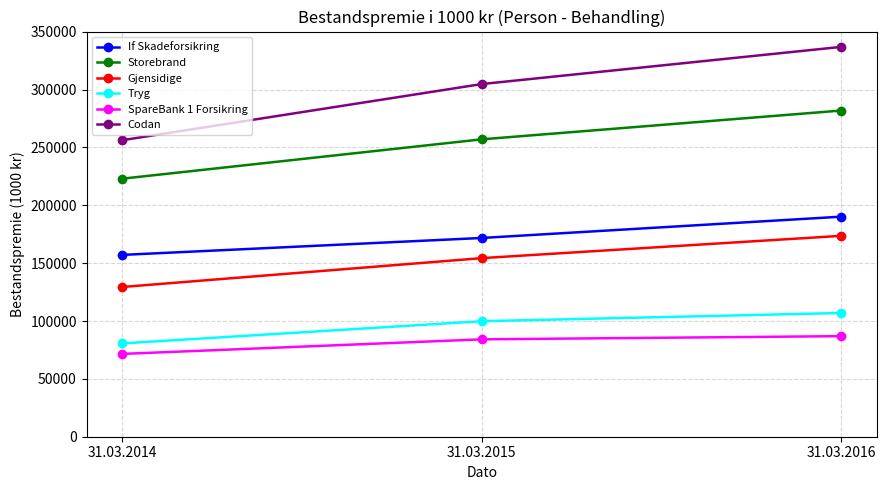

Rank the series by their maximum value, from lowest to highest.

SpareBank 1 Forsikring, Tryg, Gjensidige, If Skadeforsikring, Storebrand, Codan